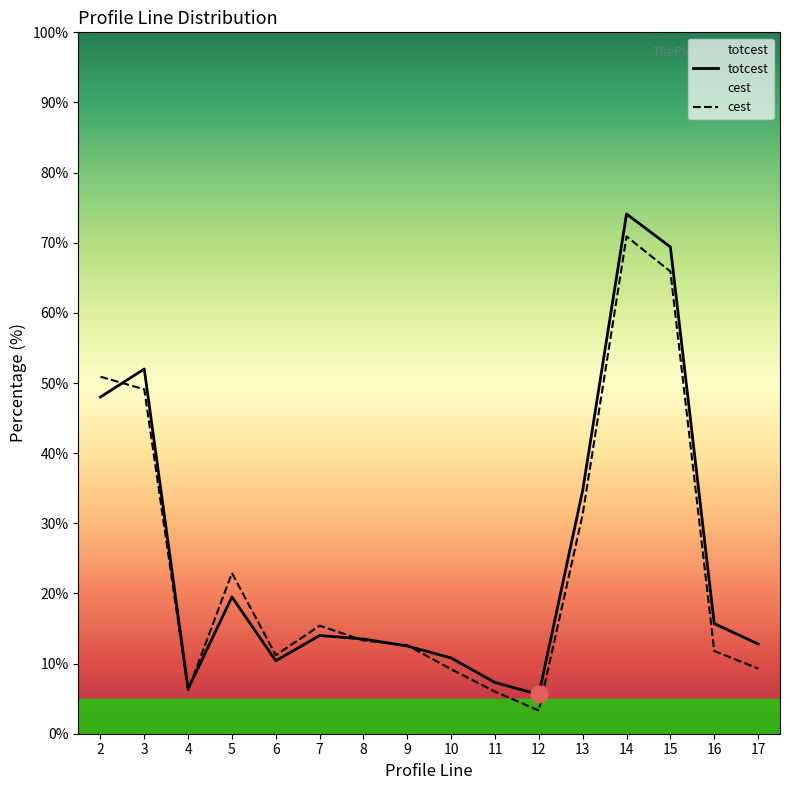

True or false: totcest has a value of 7.3 at 11.

True